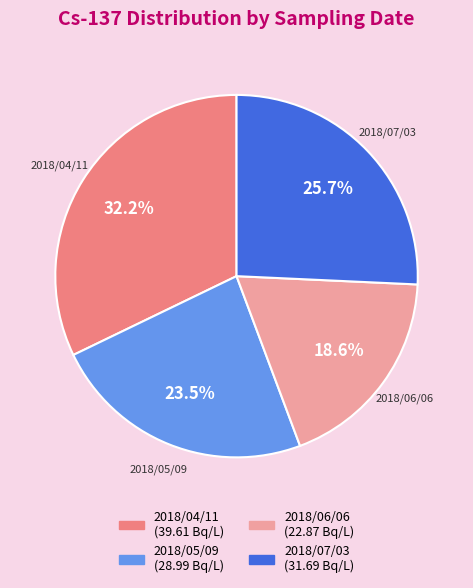

To the nearest percent, what is the average slice percentage?

25%